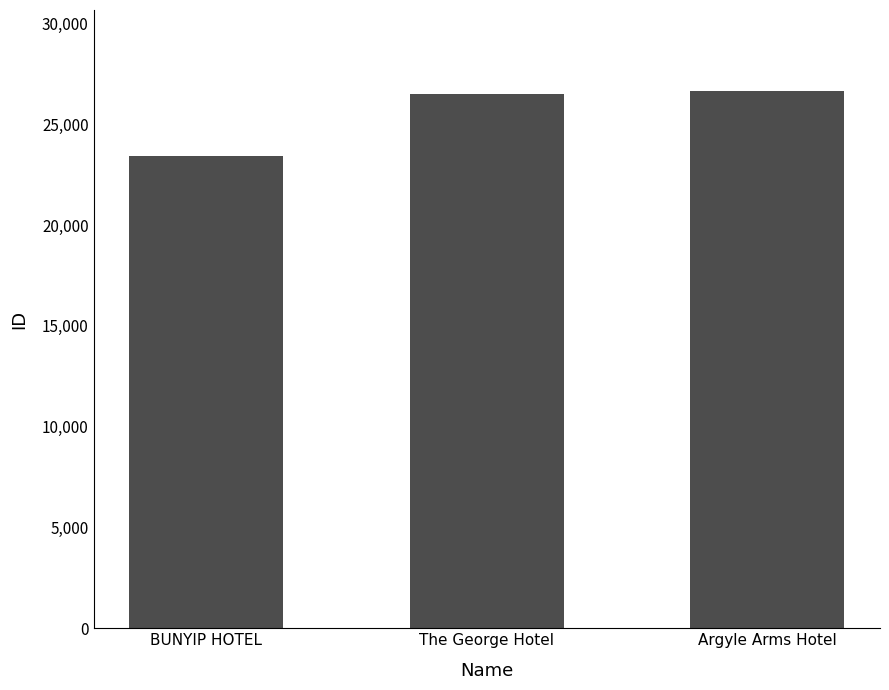

The value at Argyle Arms Hotel is 26677. True or false?

True